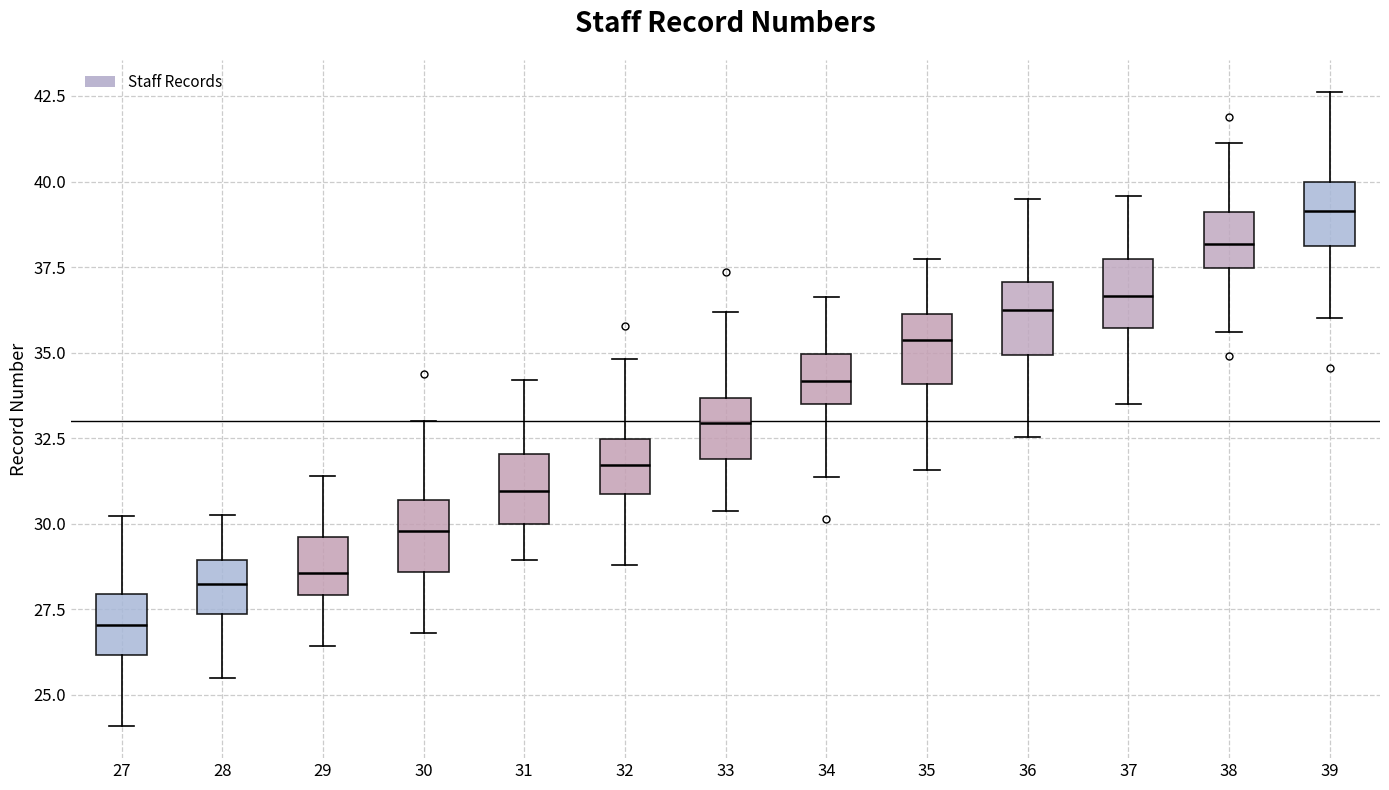

Where is the lower edge of the box at x = 30 on the y-axis? The values are not printed on the chart, so give them approximately, as read against the axis.

28.5